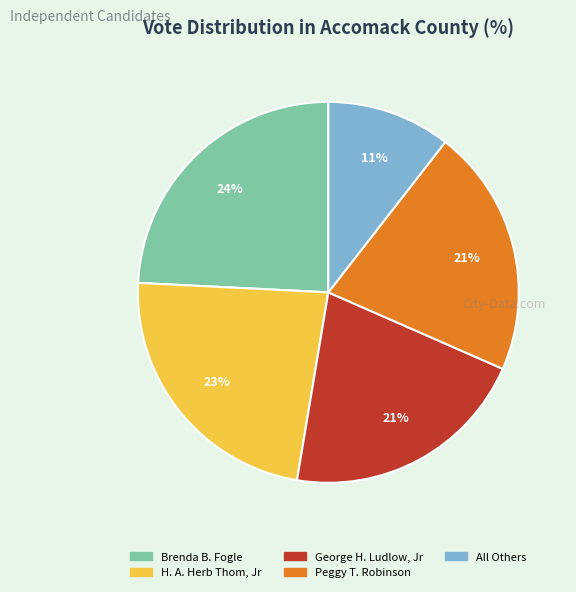

To the nearest percent, what percentage of the pie is H. A. Herb Thom, Jr?

23%